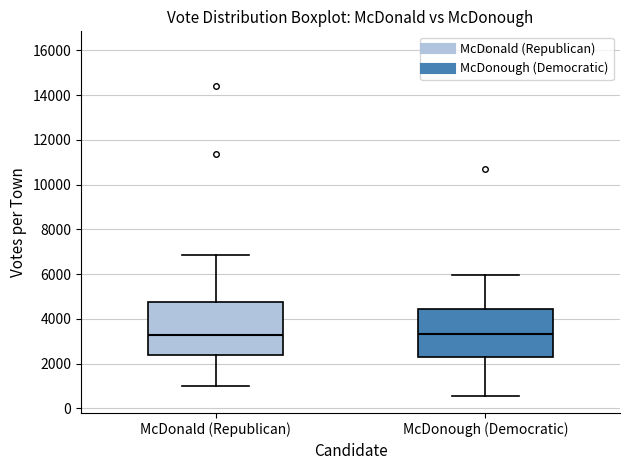

Reading left to right, read every box against the y-axis: the position of its median line, the range the box covers, and the ends of its whiskers. The values are not printed on the chart, so give them approximately, as read against the axis.

McDonald (Republican): median 3200, box 2400 to 4800, whiskers 1000 to 6800
McDonough (Democratic): median 3400, box 2200 to 4400, whiskers 600 to 6000